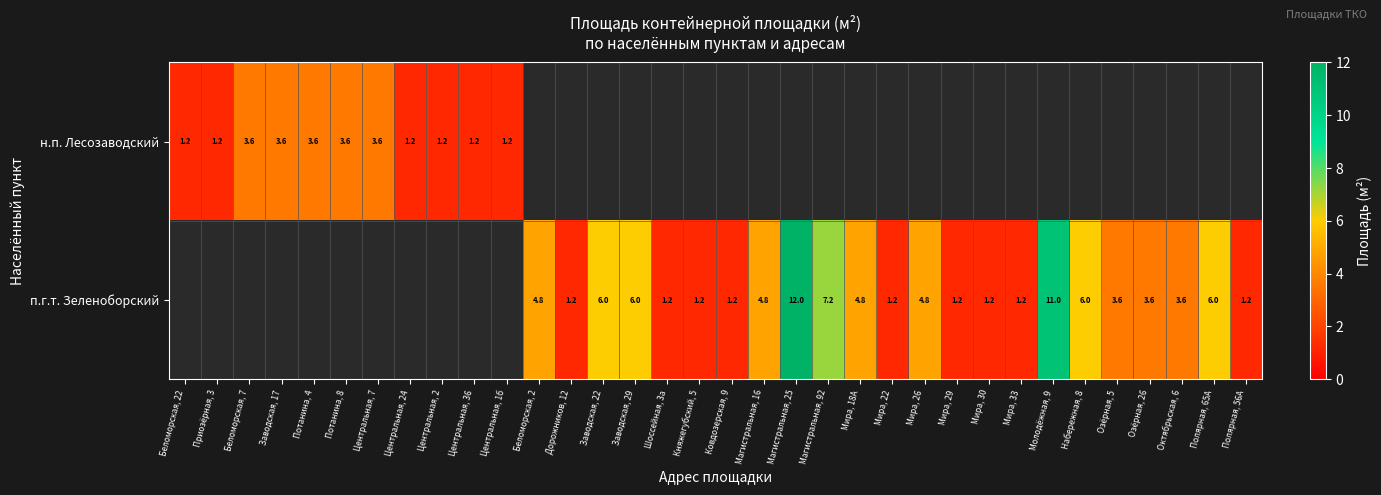

The value of н.п. Лесозаводский at Беломорская, 22 is 1.8. True or false?

False